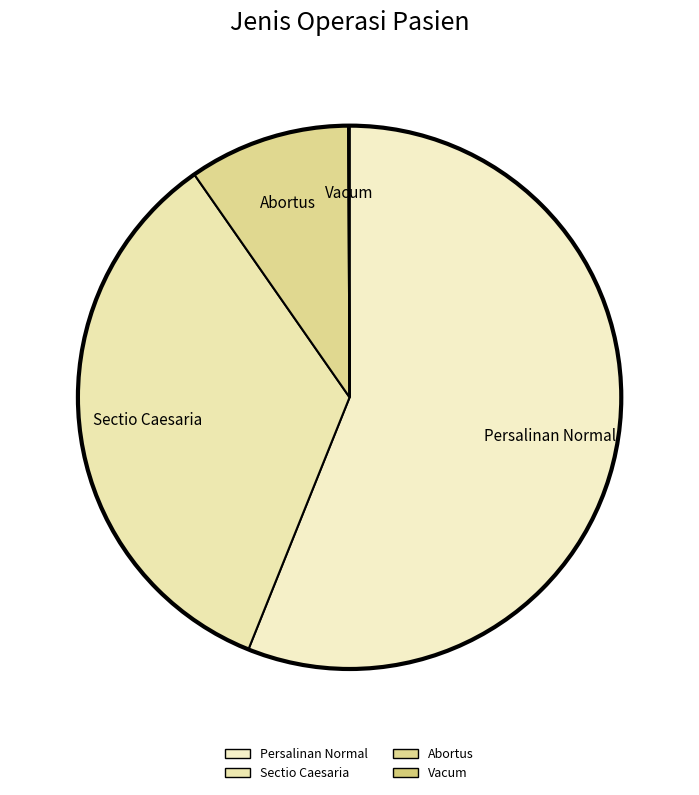

True or false: Vacum accounts for 8% of the total.

False